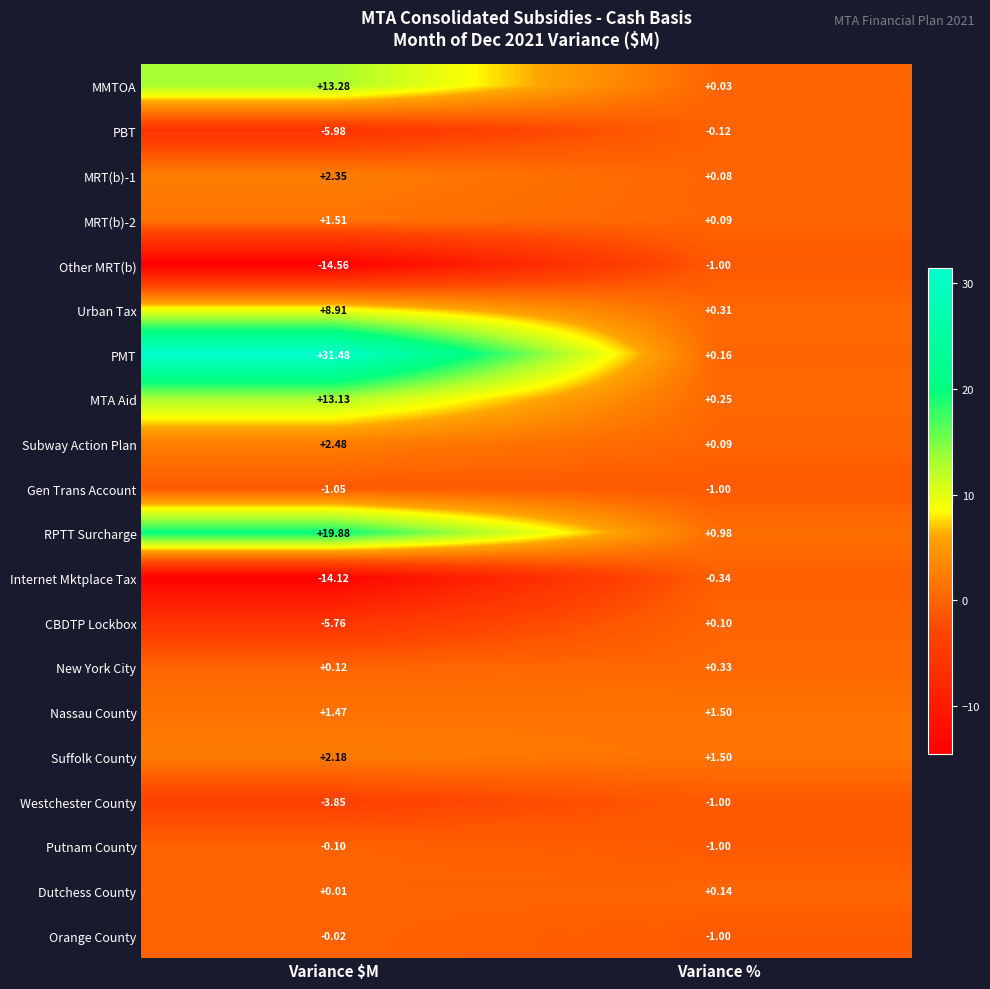

Where does the RPTT Surcharge series first go above 19?

Variance $M